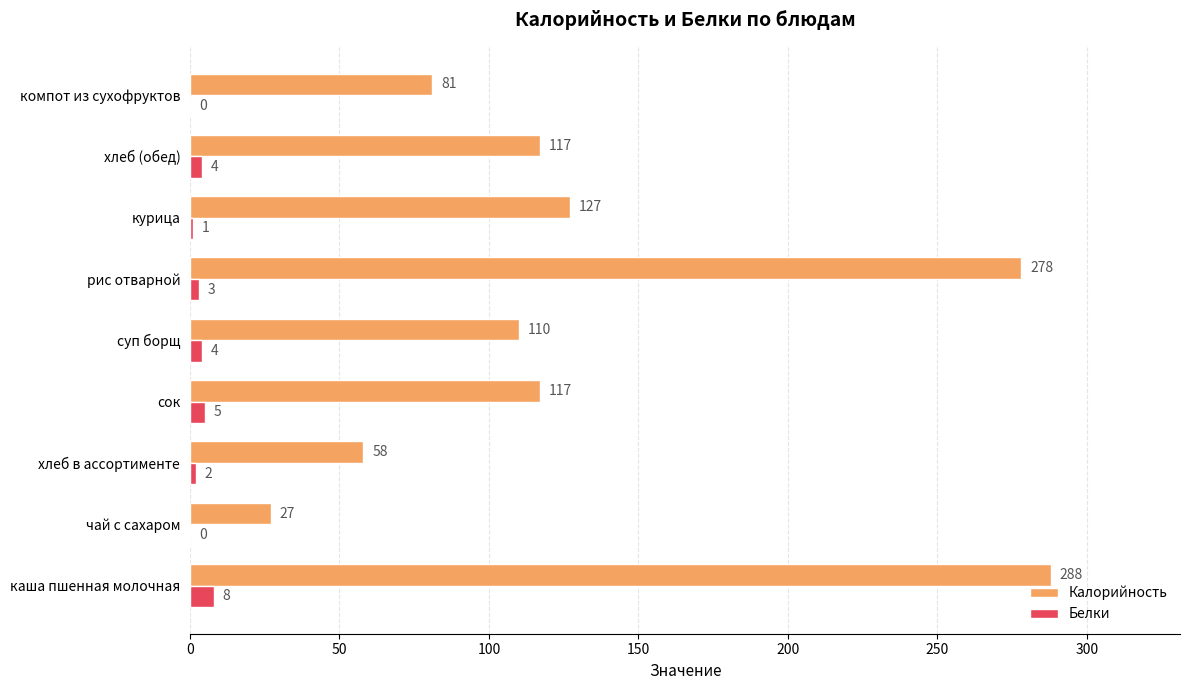

What is the sum of all Белки values?

27